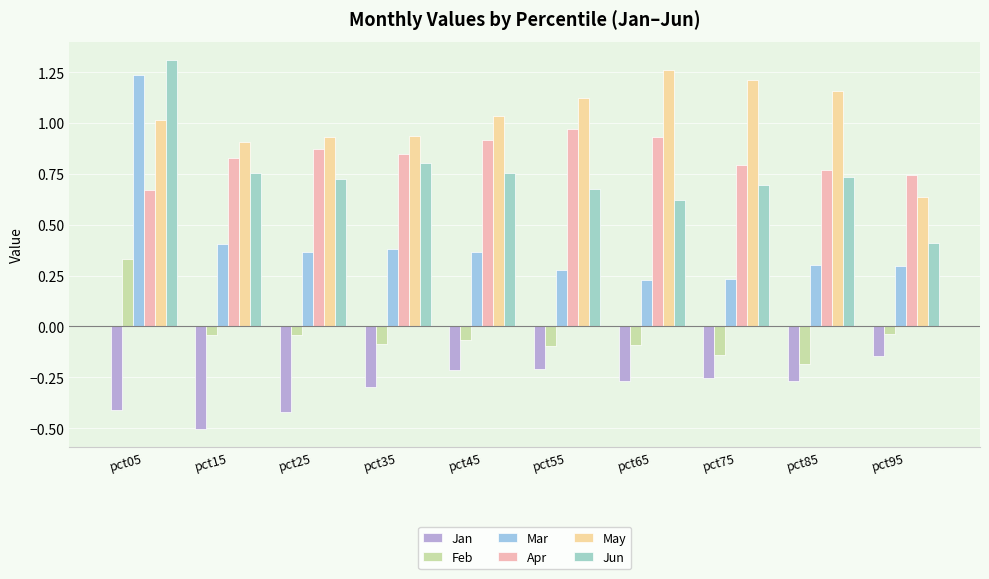

How many positive values does the Feb series have?

1